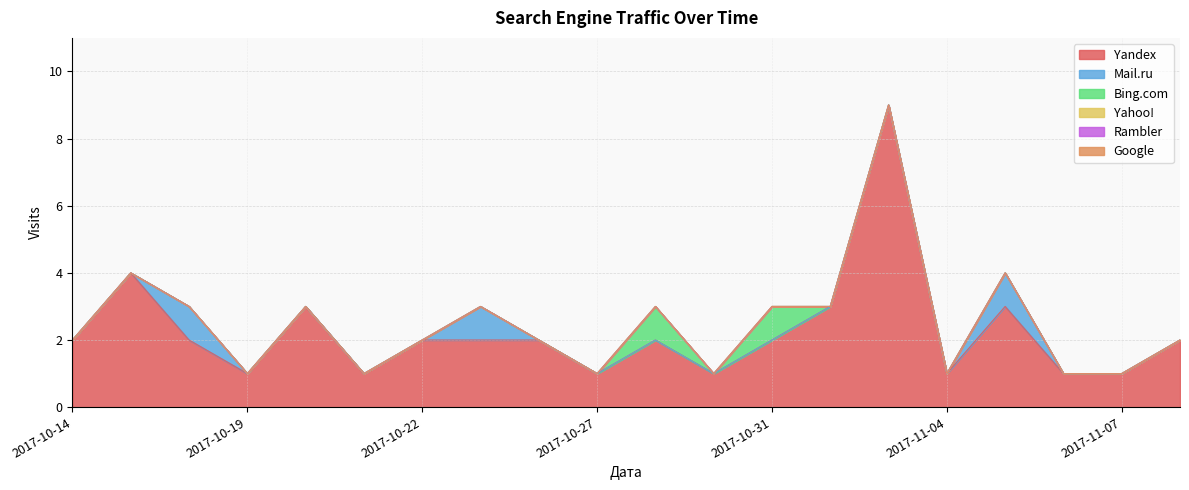

Rank the categories by Google value from highest to lowest.

2017-10-14, 2017-10-15, 2017-10-17, 2017-10-19, 2017-10-20, 2017-10-21, 2017-10-22, 2017-10-24, 2017-10-26, 2017-10-27, 2017-10-29, 2017-10-30, 2017-10-31, 2017-11-01, 2017-11-03, 2017-11-04, 2017-11-05, 2017-11-06, 2017-11-07, 2017-11-09